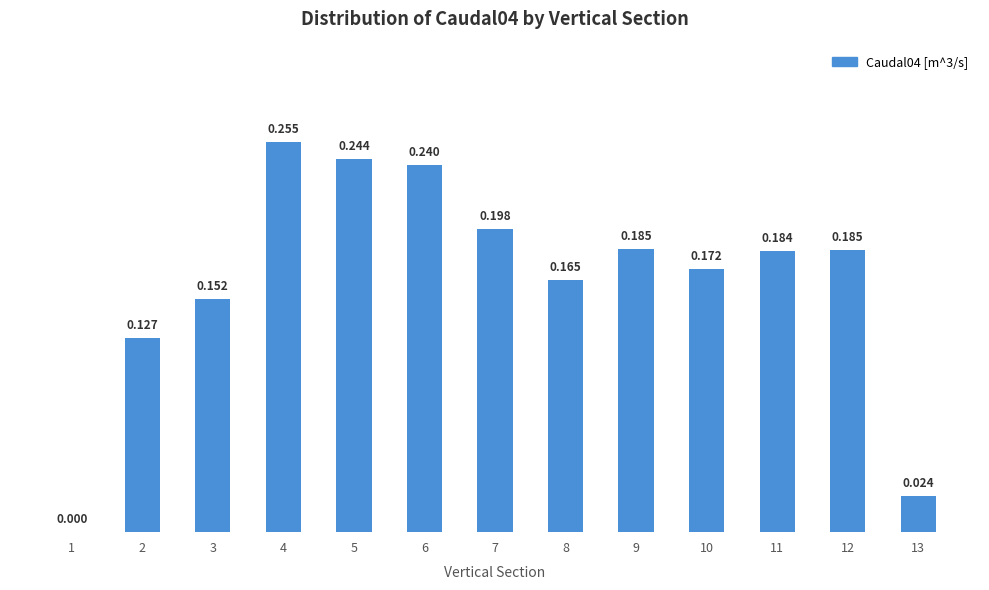

How many distinct data groups are displayed?

1